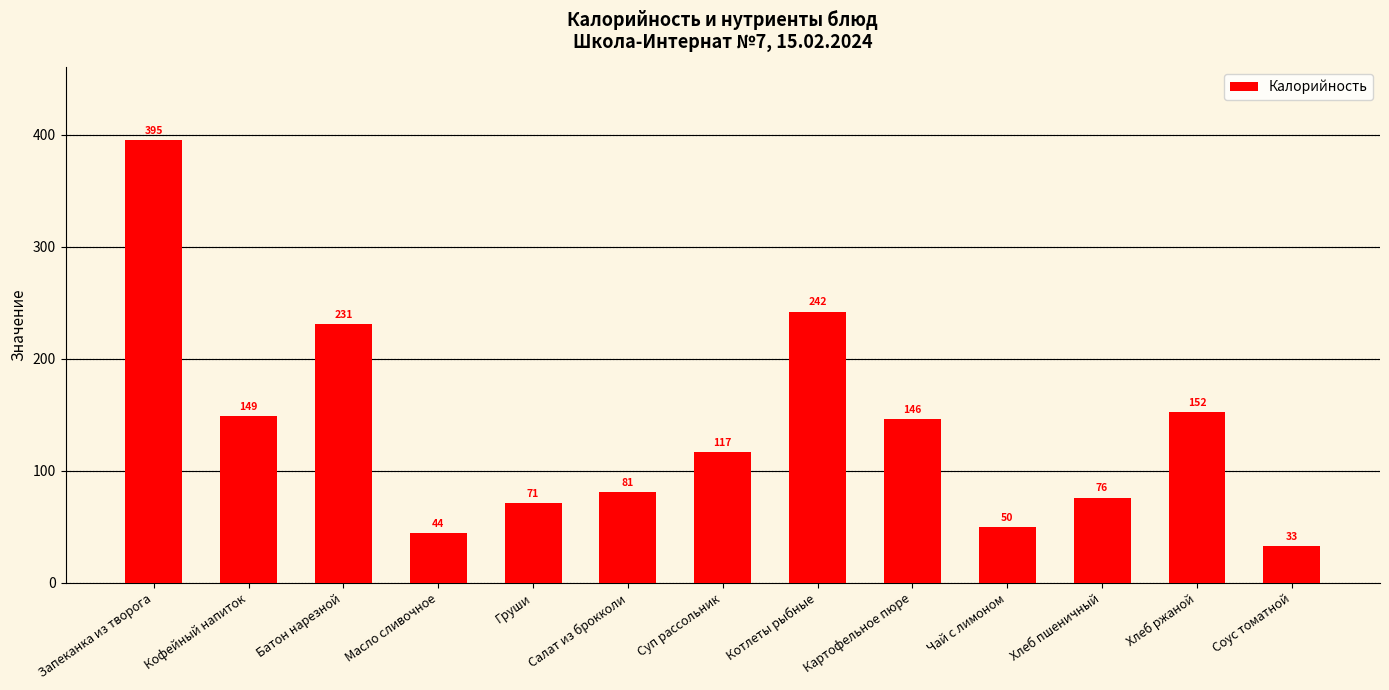

What is the label of the 12th bar from the right?

Кофейный напиток